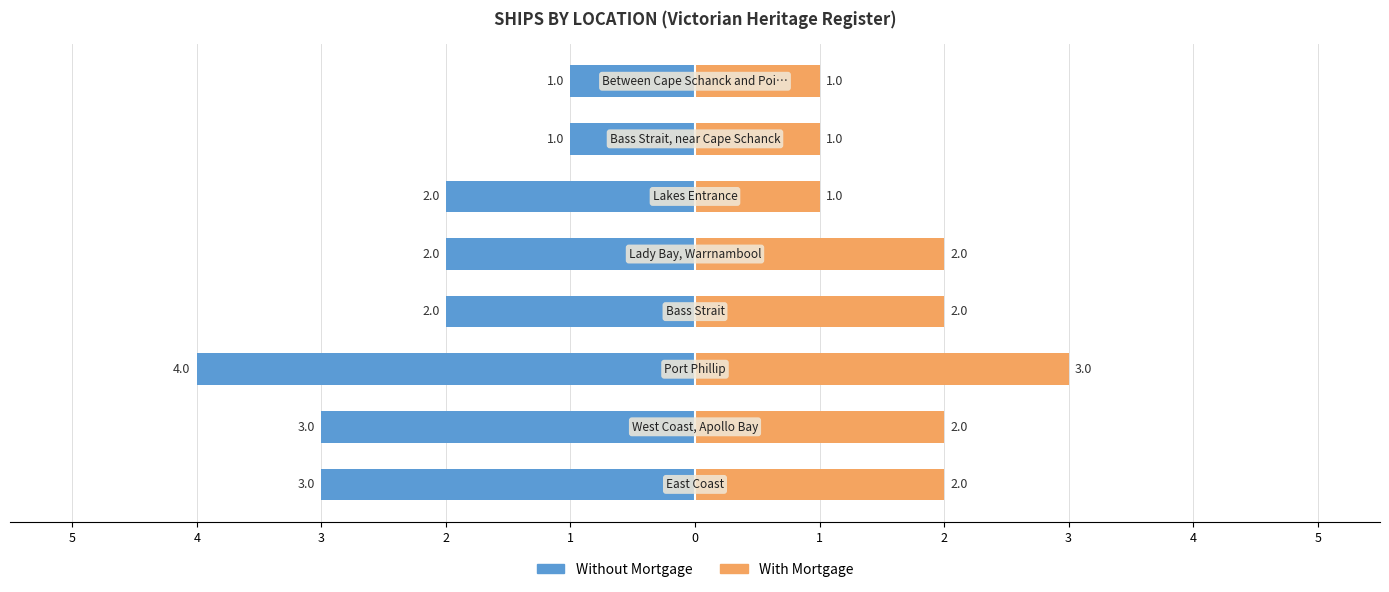

Rank the series at 0 from lowest to highest value.

Without Mortgage, With Mortgage